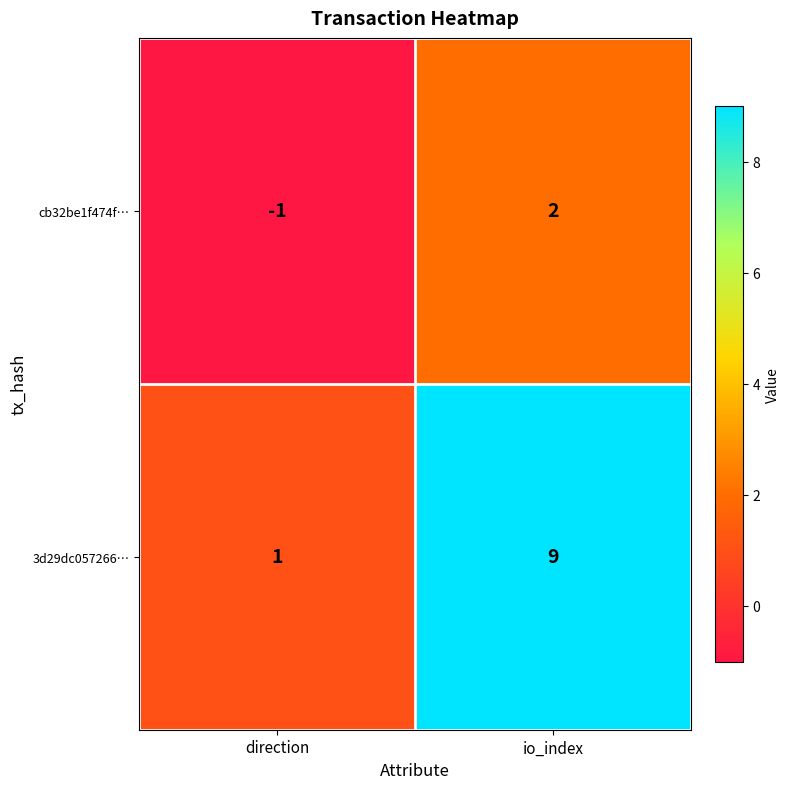

Which series has the largest range (max minus min)?

3d29dc057266…